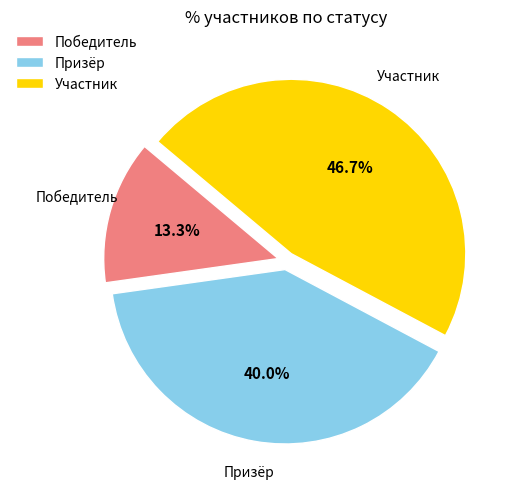

To the nearest percent, what percentage of the pie is Победитель?

13%